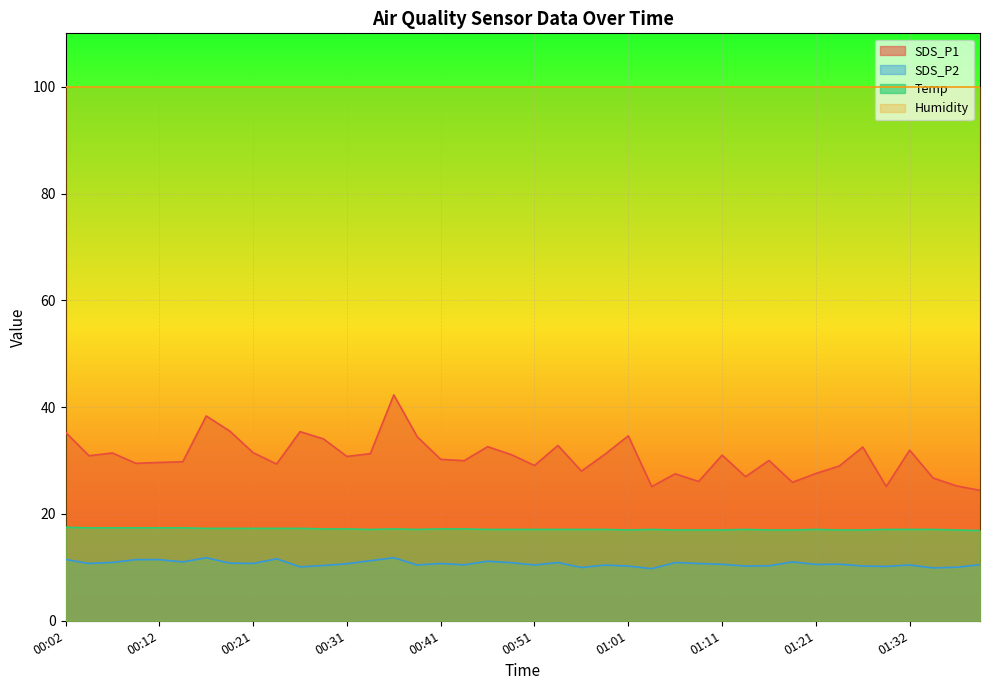

Between 01:35 and 00:07, which is larger?

00:07